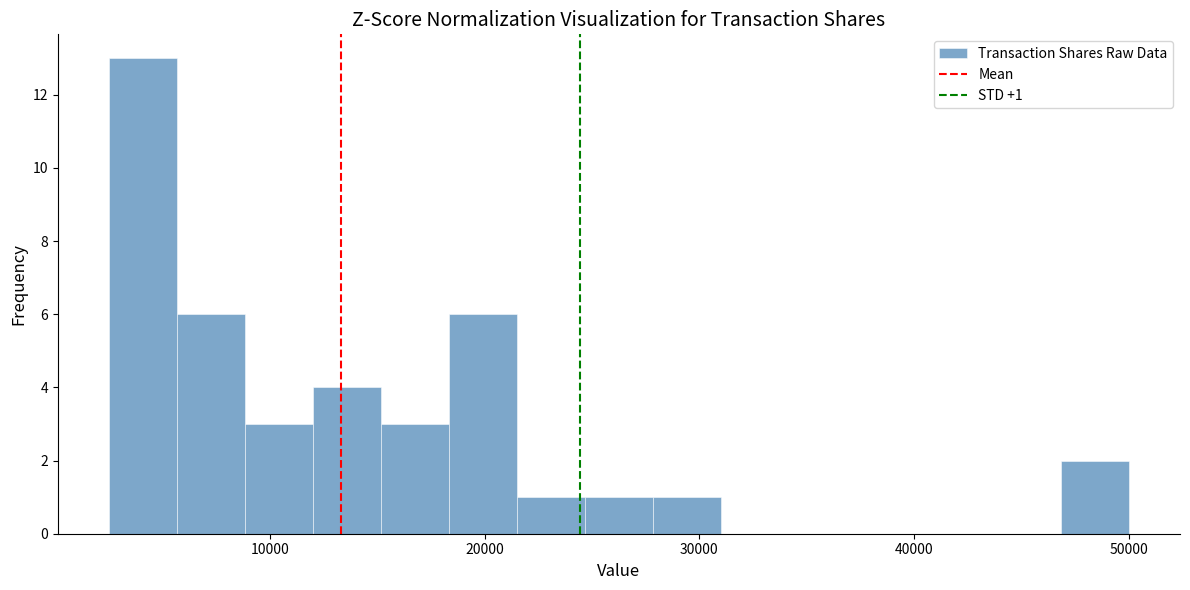

Read against the x-axis, roughly where is the centre of the tallest bar?

4000